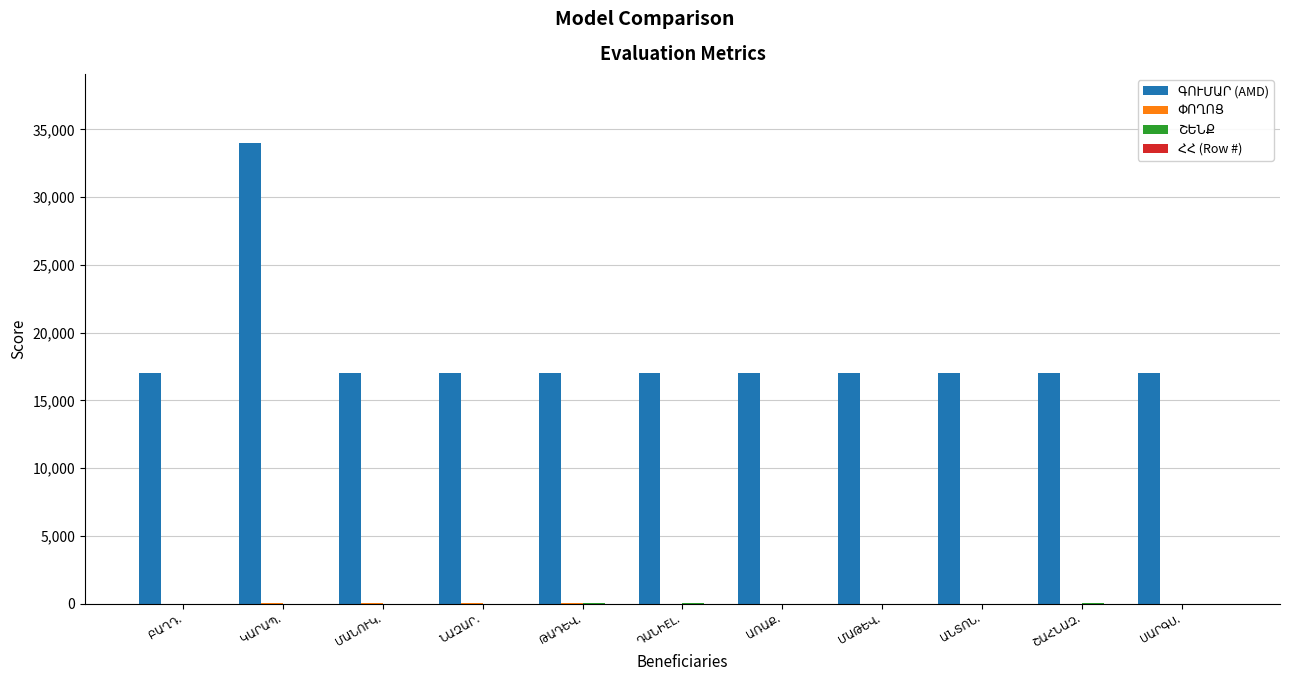

What is the greatest value displayed?

34000